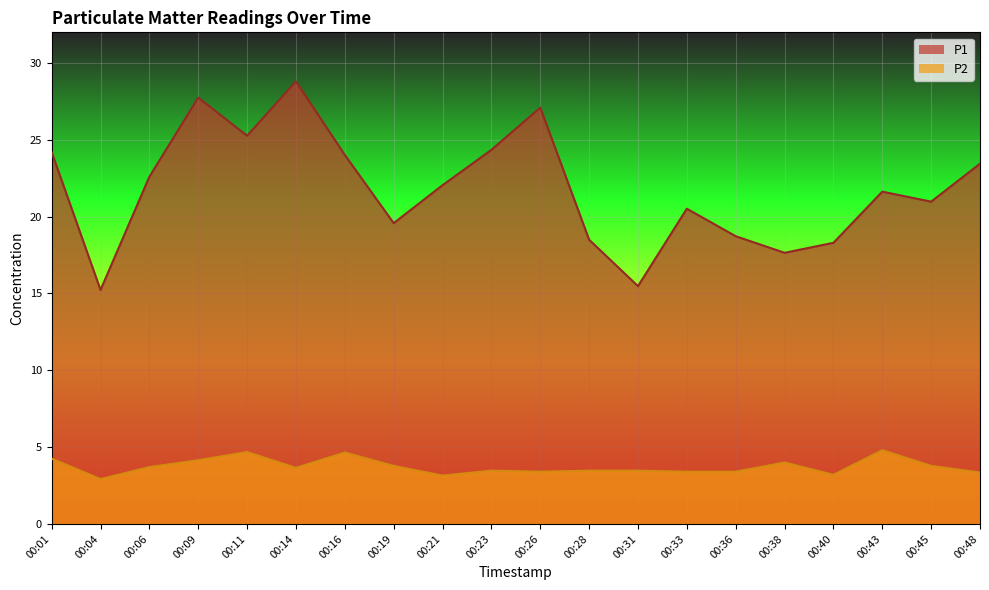

True or false: P2 and P1 cross at least once.

False